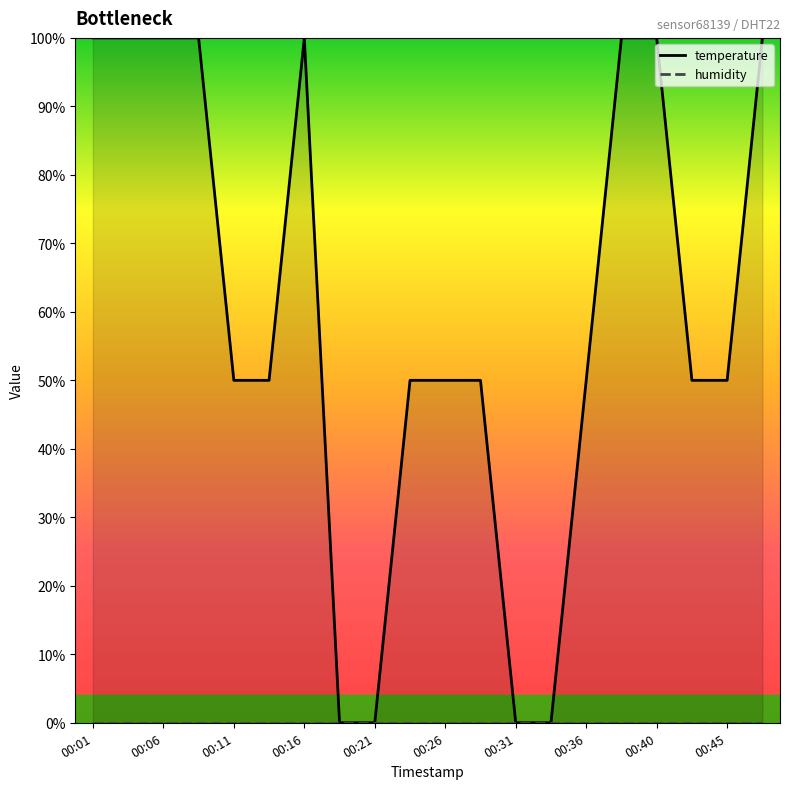

Does the chart display data point markers on the line(s)?

No